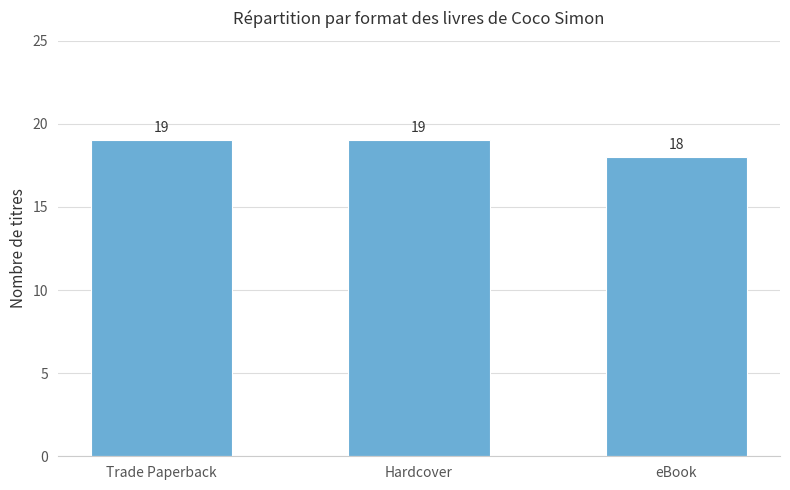

What position from the right is eBook?

1